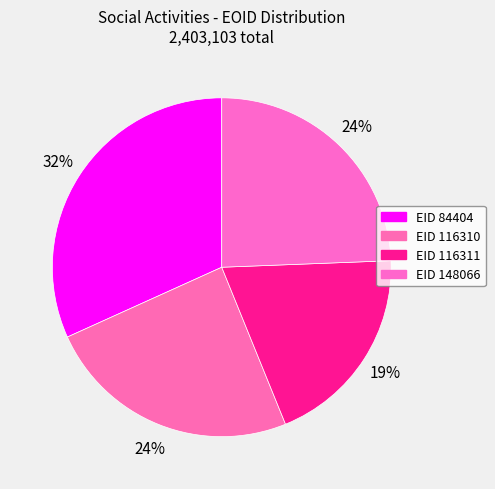

Count the number of slices in the pie.

4